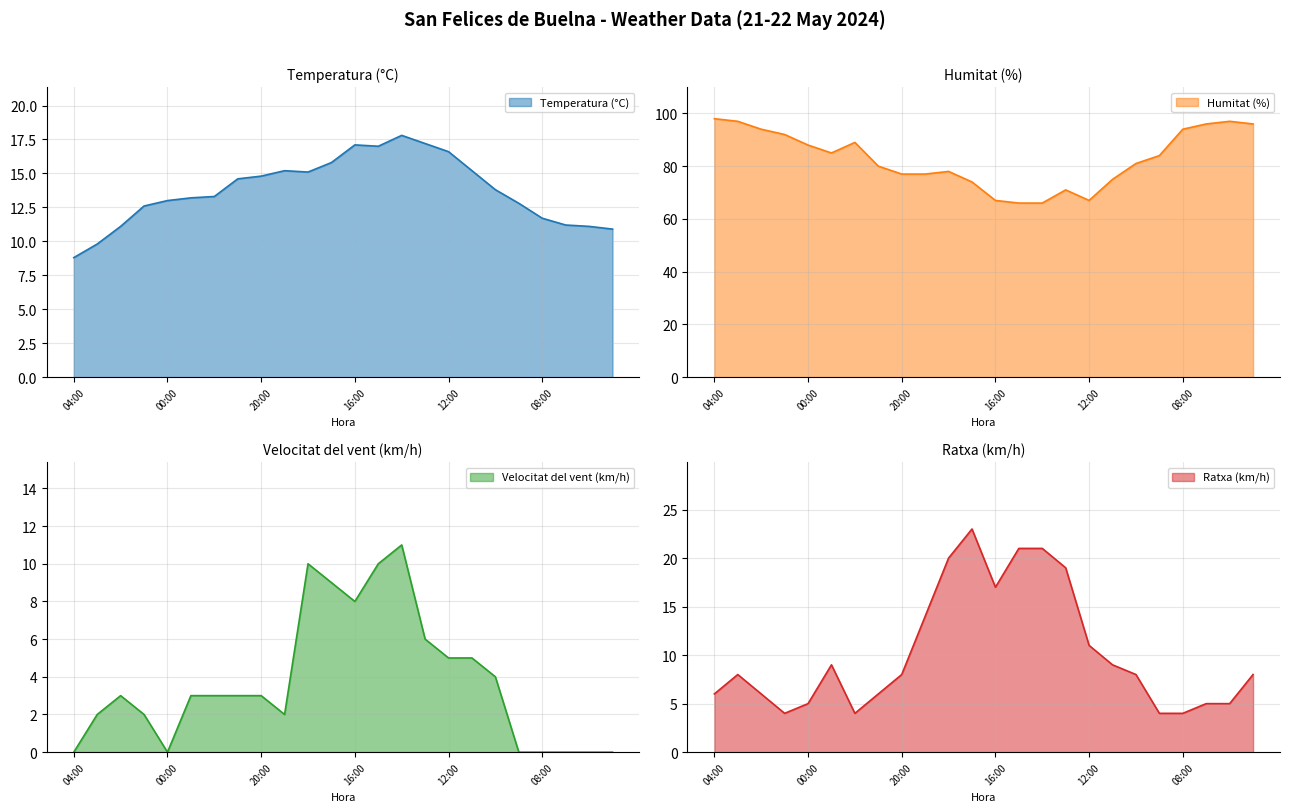

At which category does Temperatura (°C) reach its first local valley?

18:00